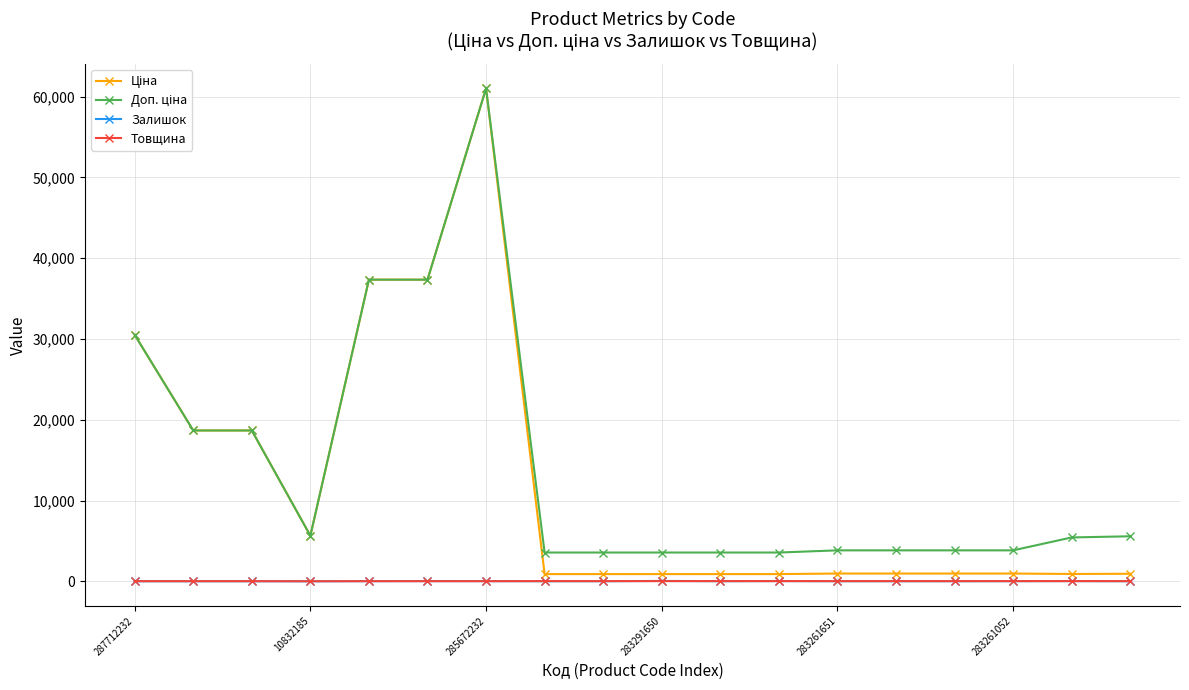

At how many categories does at least one series exceed 13147?

6